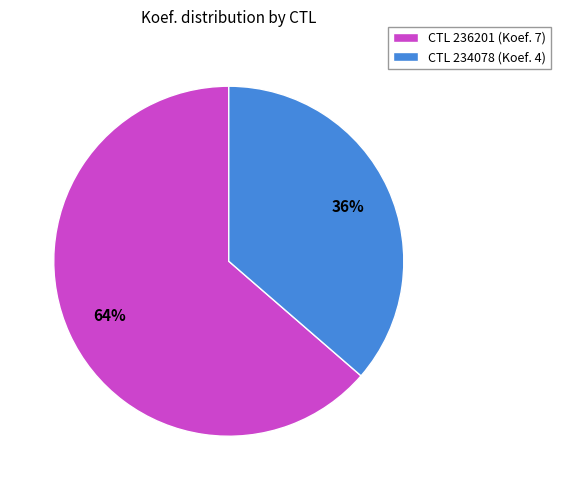

Rank the categories by value from highest to lowest.

CTL 236201 (Koef. 7), CTL 234078 (Koef. 4)